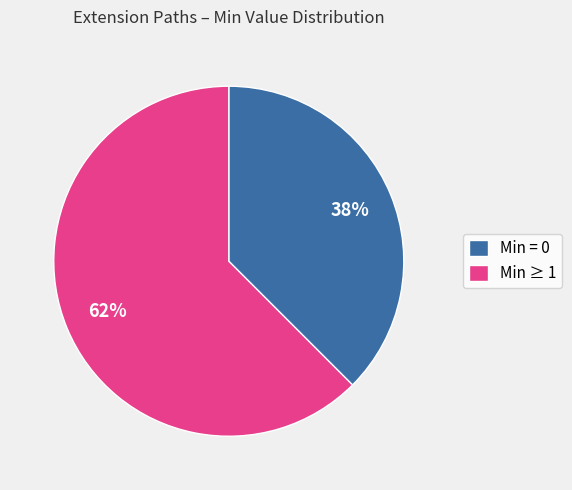

Which slice is the largest?

Min ≥ 1